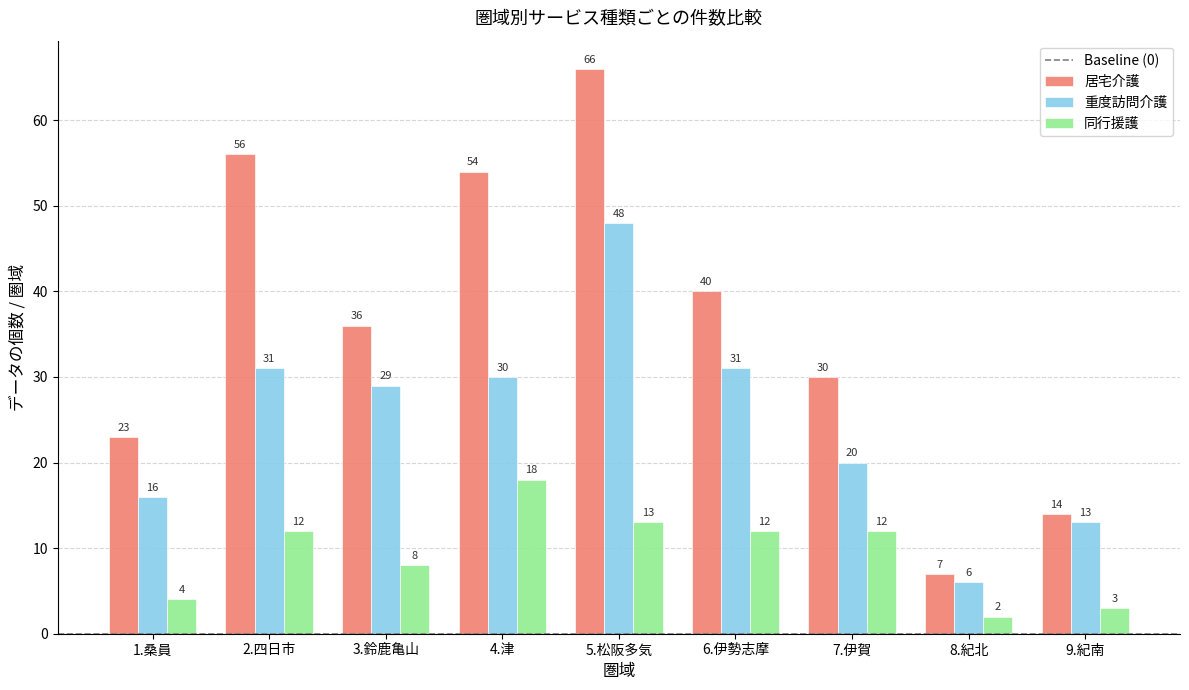

How many data points does each series have?

9